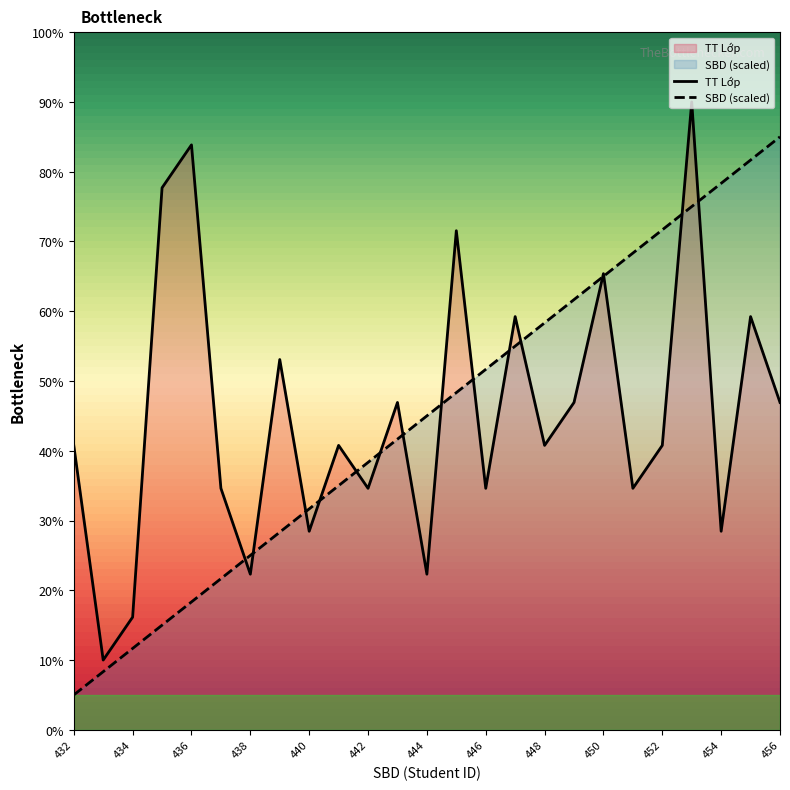

What is the smallest value displayed?

5.0